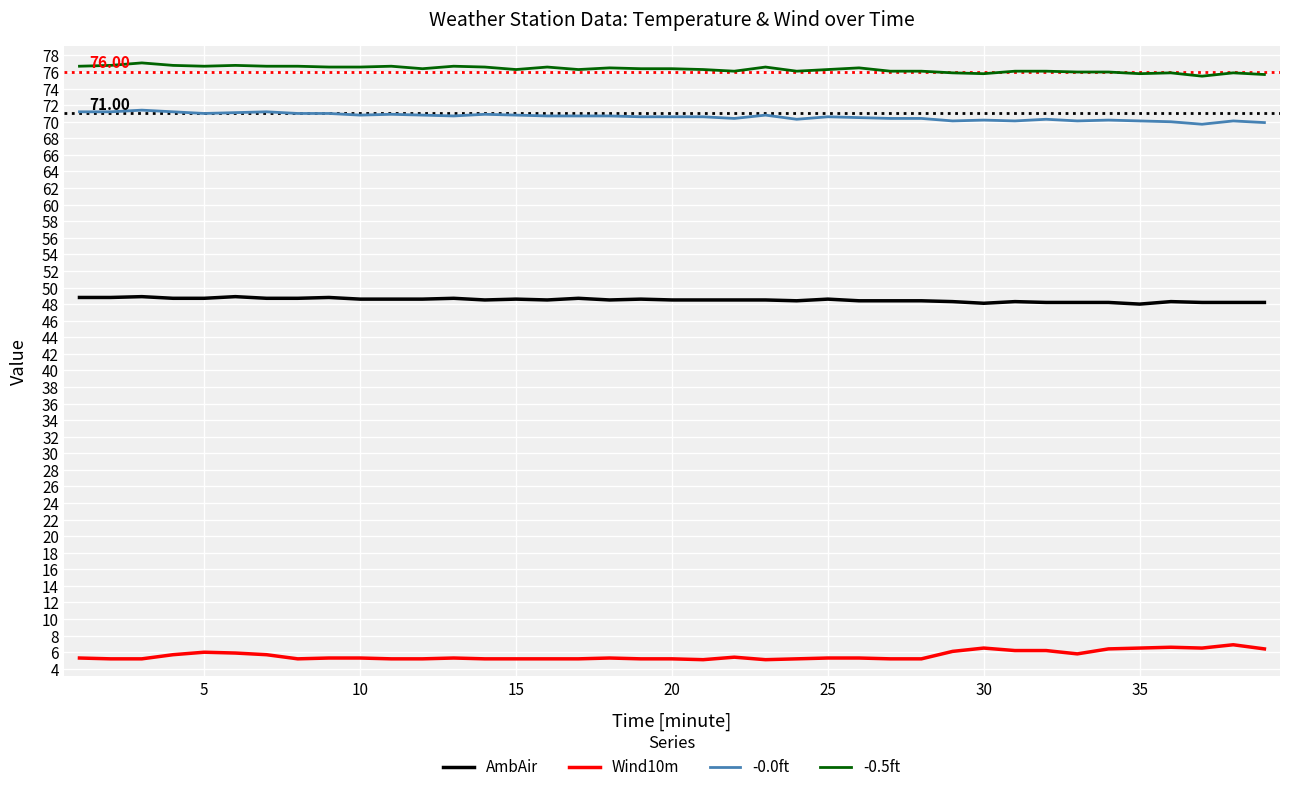

What is the difference between the maximum and minimum values in the Wind10m series?

1.8